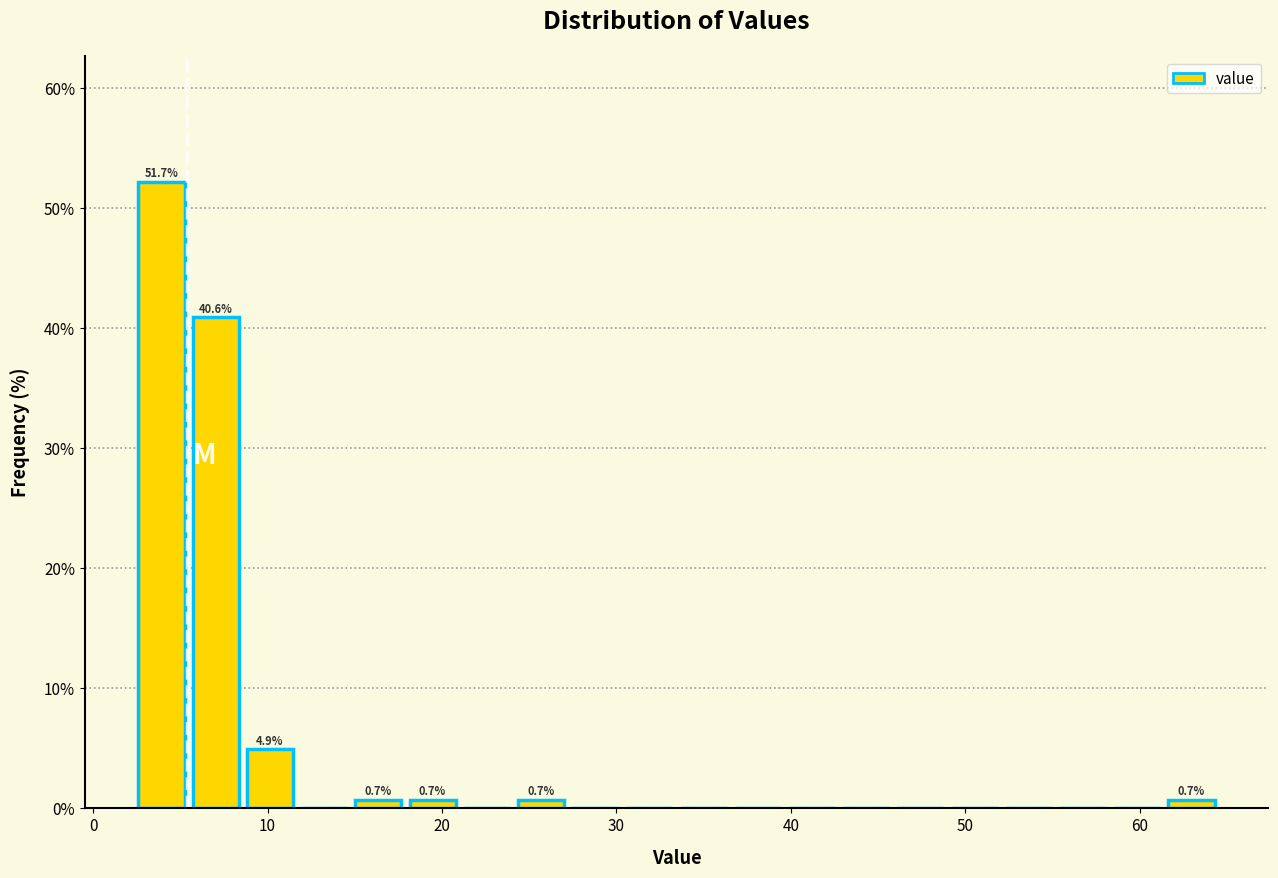

Around what value on the x-axis is the tallest bar? Give the approximate position of its centre, as read against the axis.

4